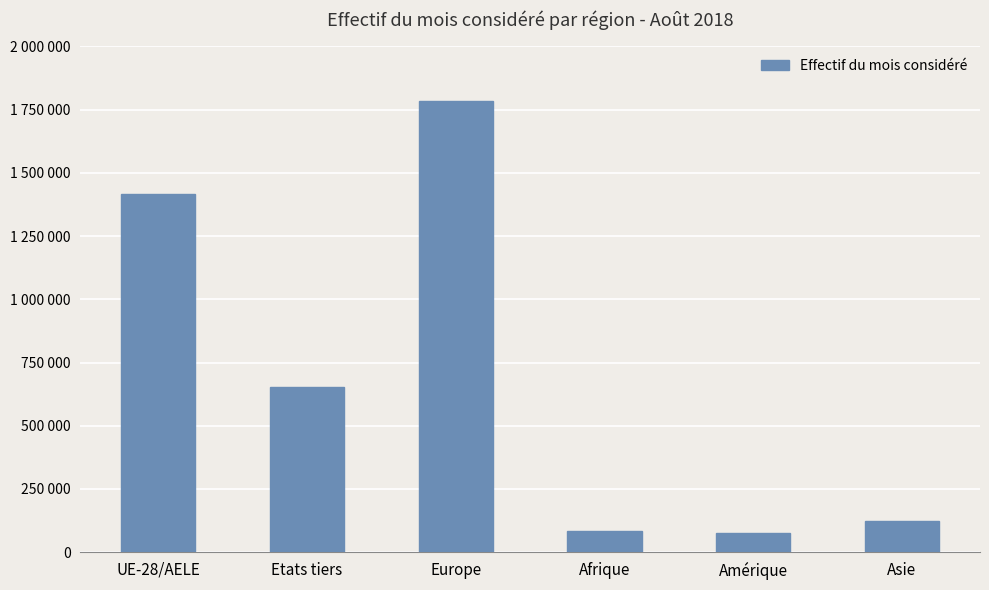

Reading right to left, list all the values displayed in this chart.

124143	75880	83806	1783056	654871	1417314